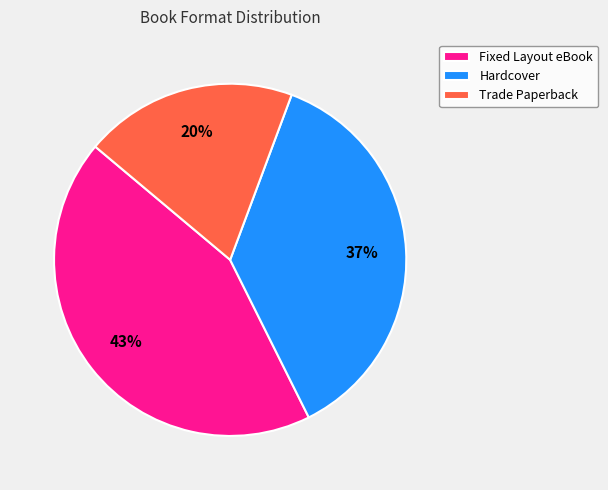

How many segments does this pie chart have?

3